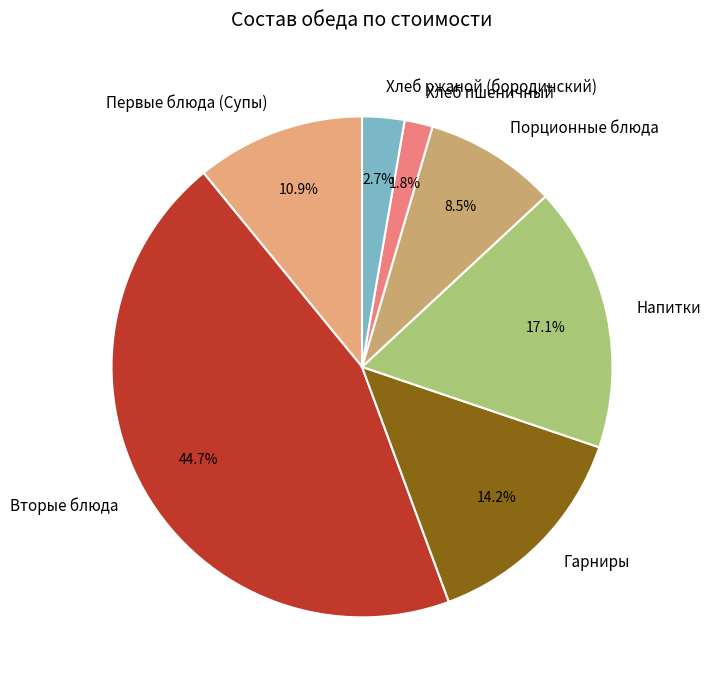

Does Напитки account for over 50% of the chart?

No